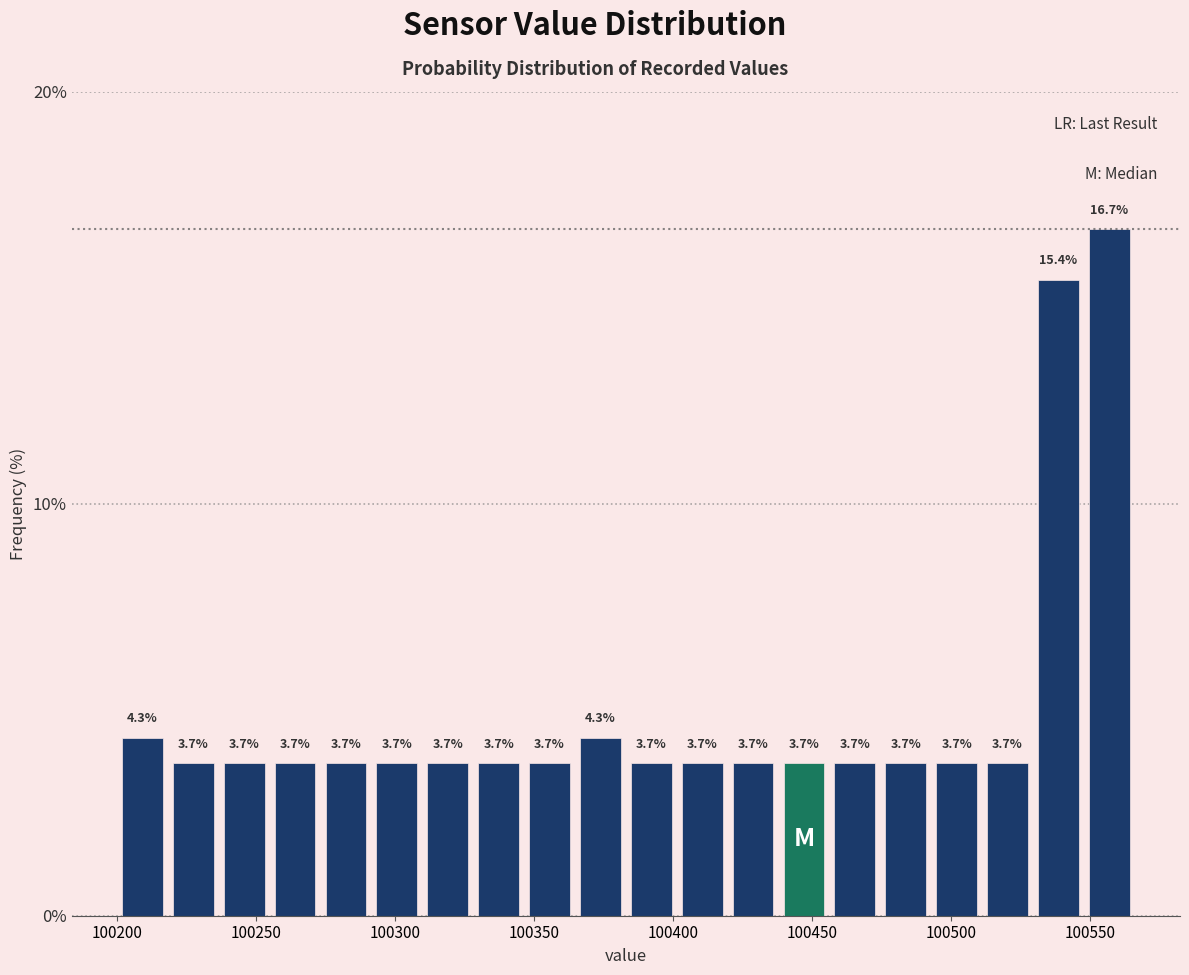

Around what value on the x-axis is the tallest bar? Give the approximate position of its centre, as read against the axis.

100555